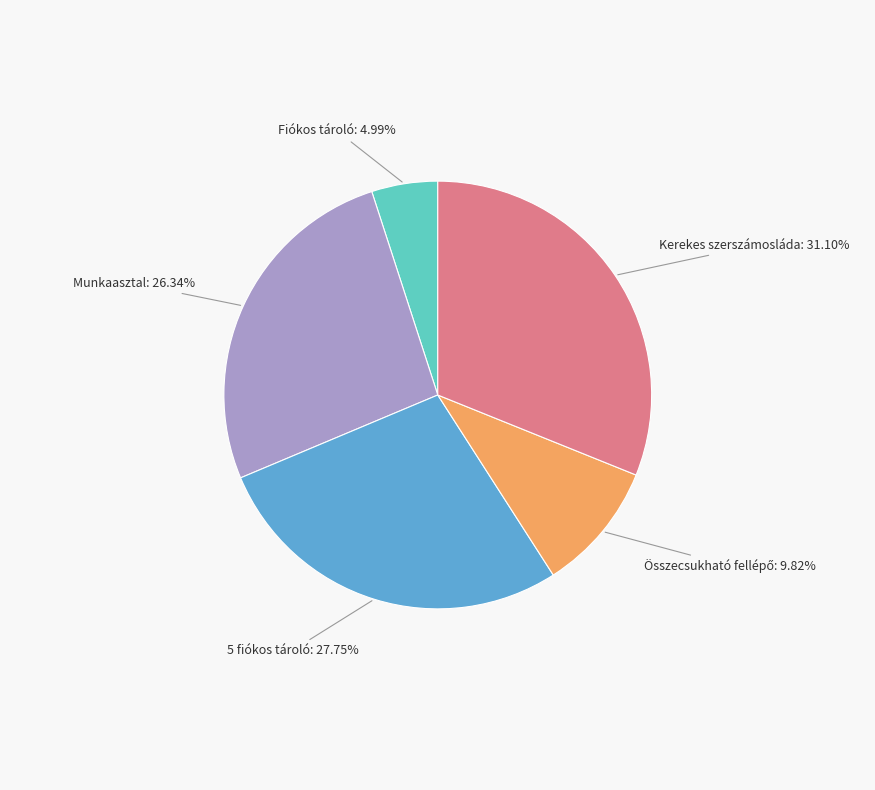

Is there a majority slice in this chart?

No